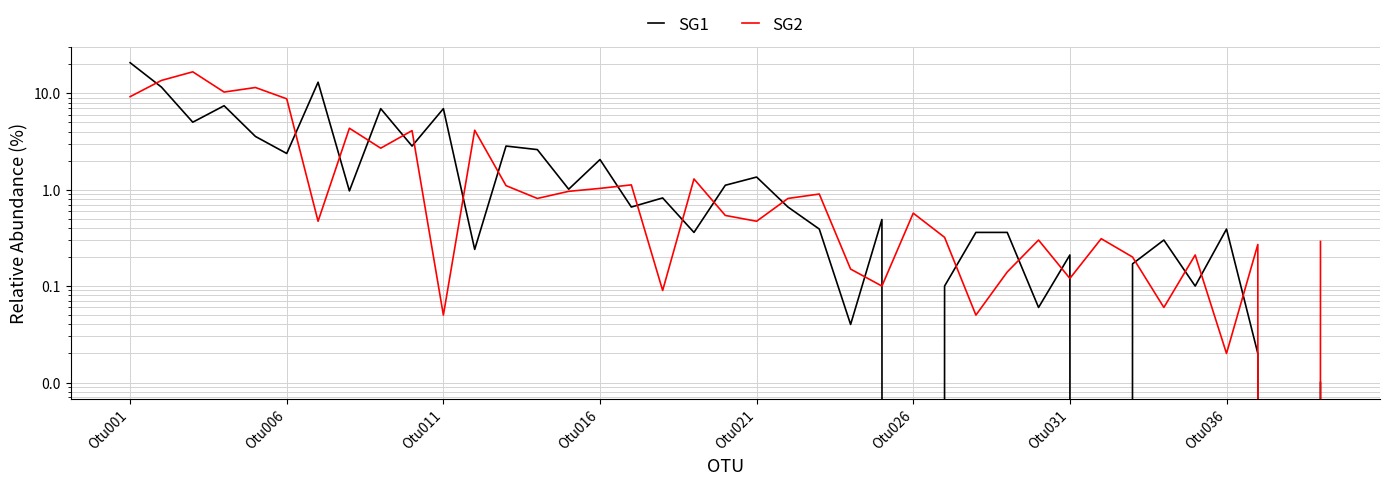

Reading left to right, list all the values displayed in this chart.

SG1: 20.7	11.6	5.0	7.4	3.6	2.4	13.0	1.0	6.9	2.8	6.9	0.2	2.8	2.6	1.0	2.0	0.7	0.8	0.4	1.1	1.4	0.7	0.4	0.0	0.5	0.0	0.1	0.4	0.4	0.1	0.2	0.0	0.2	0.3	0.1	0.4	0.0	0.0	0.0
SG2: 9.2	13.6	16.6	10.3	11.4	8.7	0.5	4.3	2.7	4.1	0.1	4.1	1.1	0.8	1.0	1.0	1.1	0.1	1.3	0.5	0.5	0.8	0.9	0.1	0.1	0.6	0.3	0.1	0.1	0.3	0.1	0.3	0.2	0.1	0.2	0.0	0.3	0.0	0.3